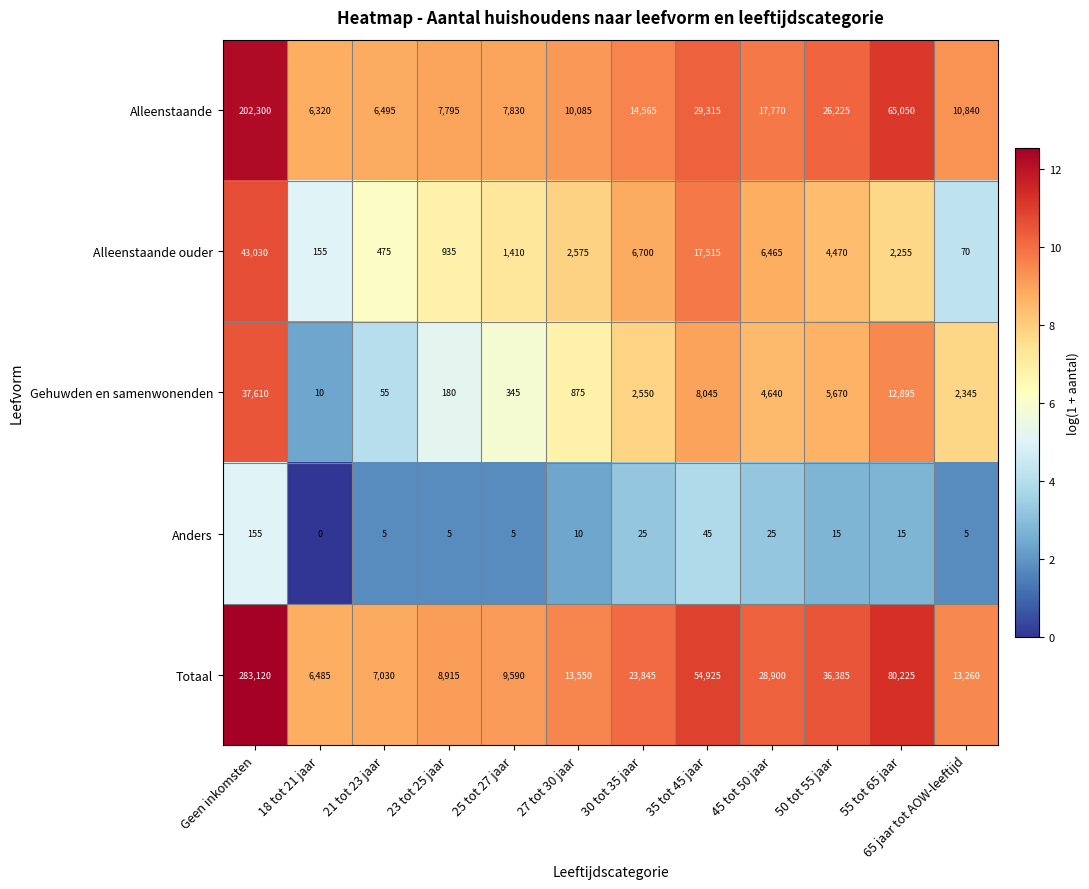

Which series has the largest range (max minus min)?

Totaal